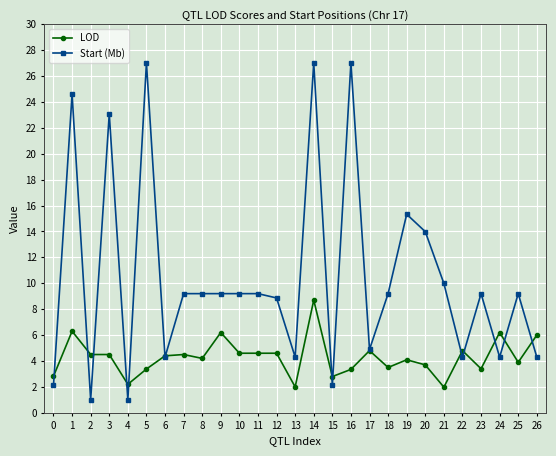

At how many categories does at least one series exceed 18?

5